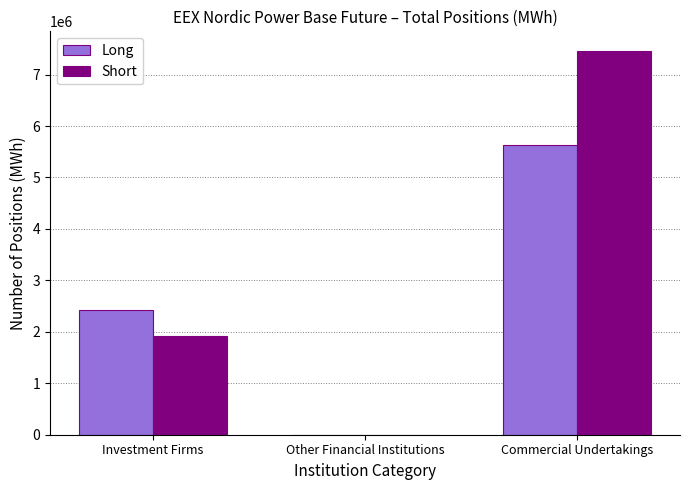

Reading left to right, what are all the values shown in this chart?

Long: 2426406	0	5621218
Short: 1919958	0	7466656